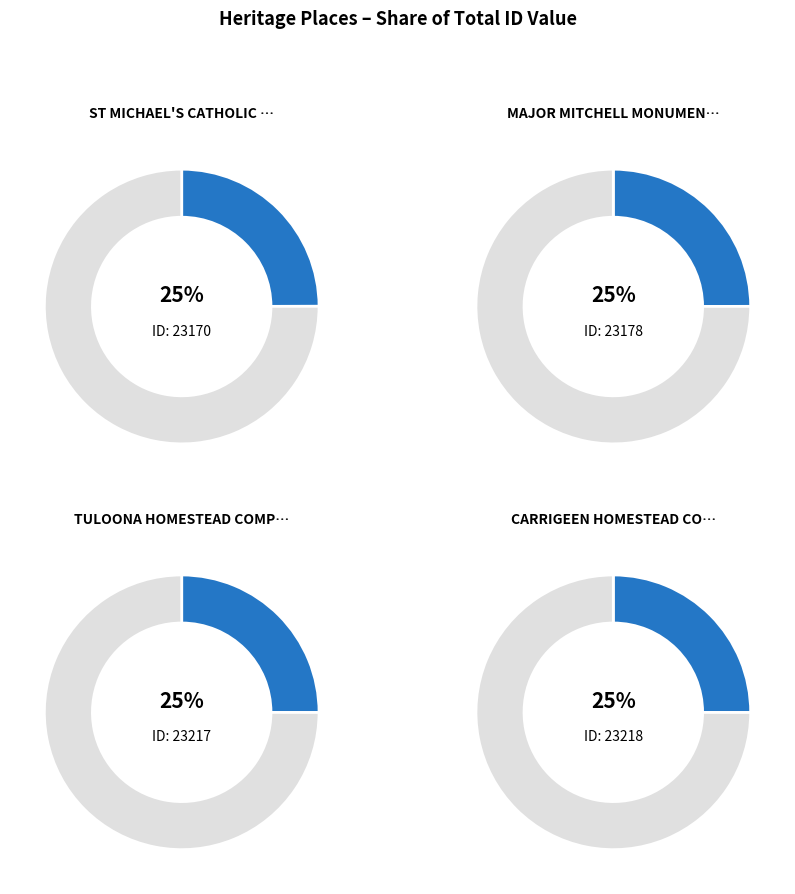

What is the largest slice in the pie chart?

CARRIGEEN HOMESTEAD COMPLEX